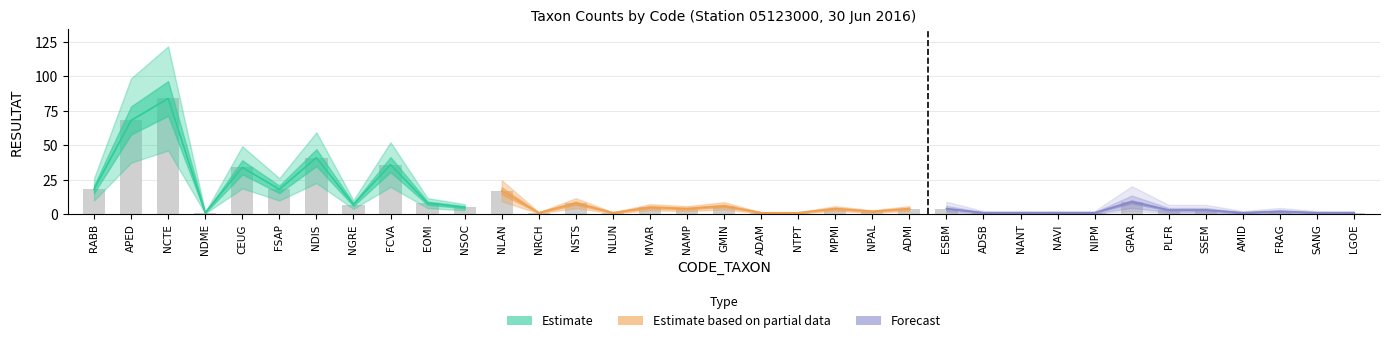

Reading right to left, transcribe all the data shown in this chart.

LGOE=1	SANG=1	FRAG=2	AMID=1	SSEM=3	PLFR=3	GPAR=9	NIPM=1	NAVI=1	NANT=1	ADSB=1	ESBM=4	ADMI=4	NPAL=2	MPMI=4	NTPT=1	ADAM=1	GMIN=6	NAMP=4	MVAR=5	NLUN=1	NSTS=8	NRCH=1	NLAN=17	NSOC=5	EOMI=8	FCVA=36	NGRE=7	NDIS=41	FSAP=18	CEUG=34	NDME=1	NCTE=84	APED=68	RABB=18